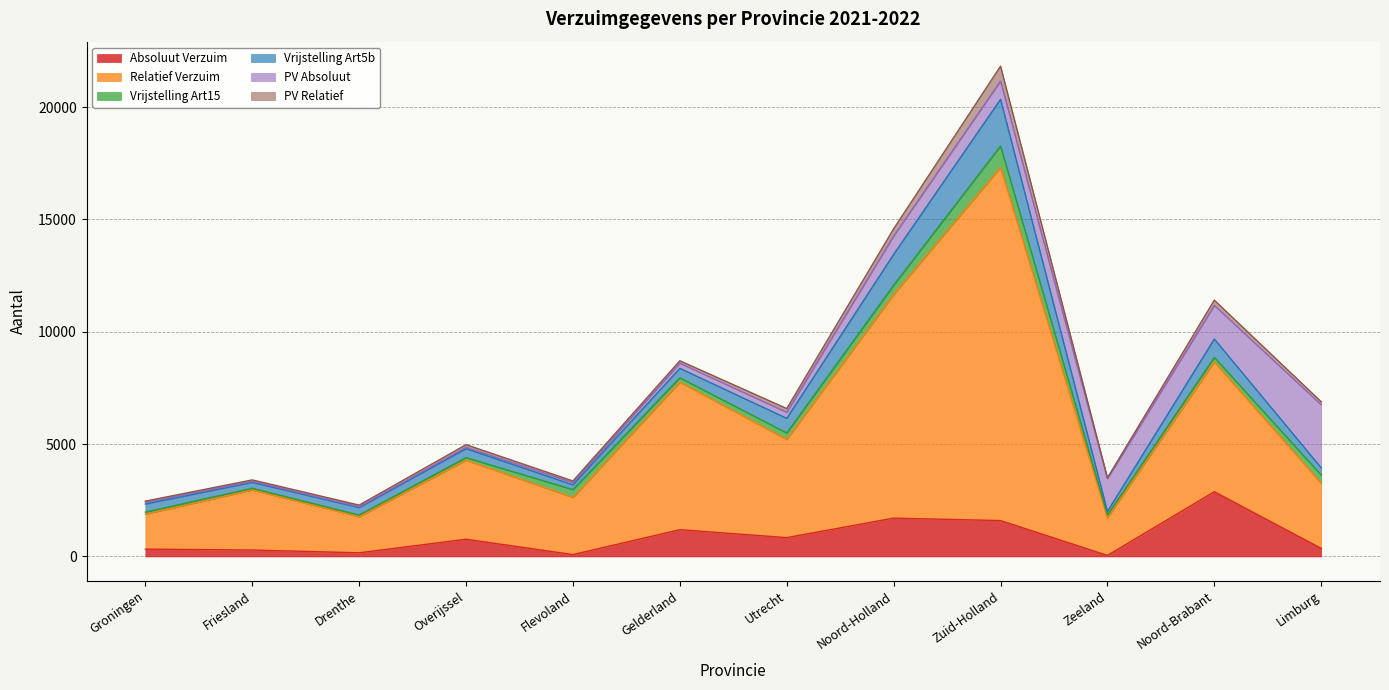

List the series in order of their peak value, lowest first.

PV Relatief, Vrijstelling Art15, Vrijstelling Art5b, PV Absoluut, Absoluut Verzuim, Relatief Verzuim